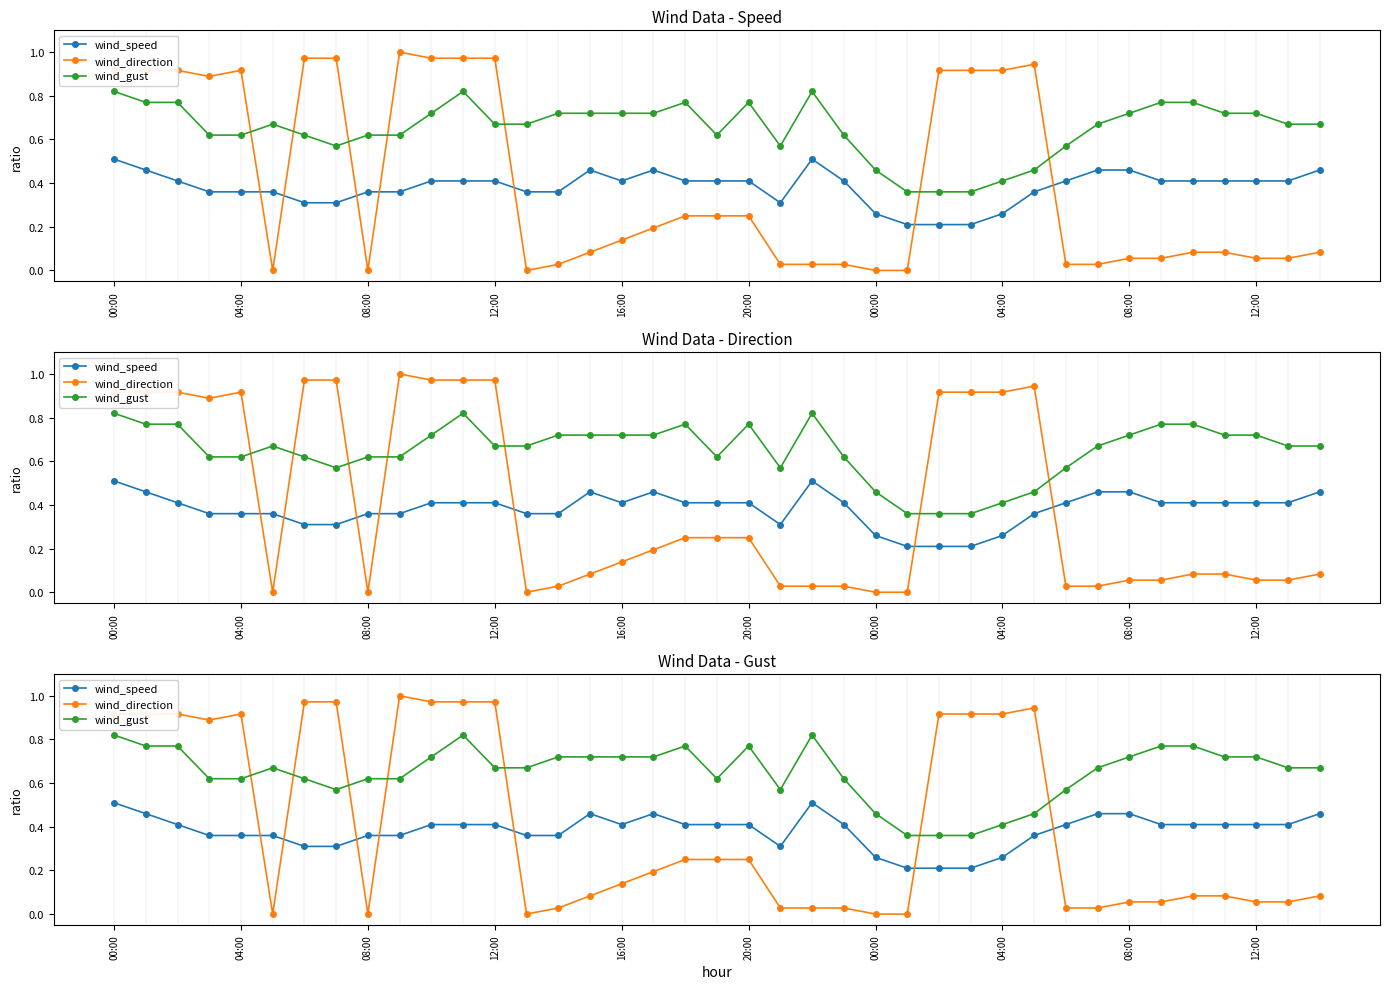

Which category has the lowest value in the wind_gust series?

25